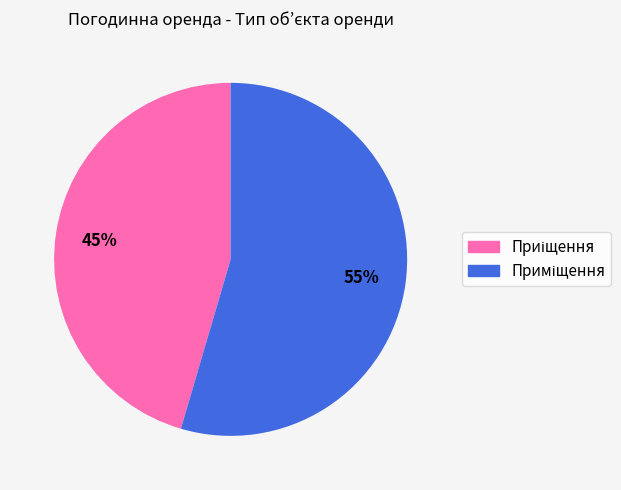

Is there any slice that represents more than half of the pie?

Yes